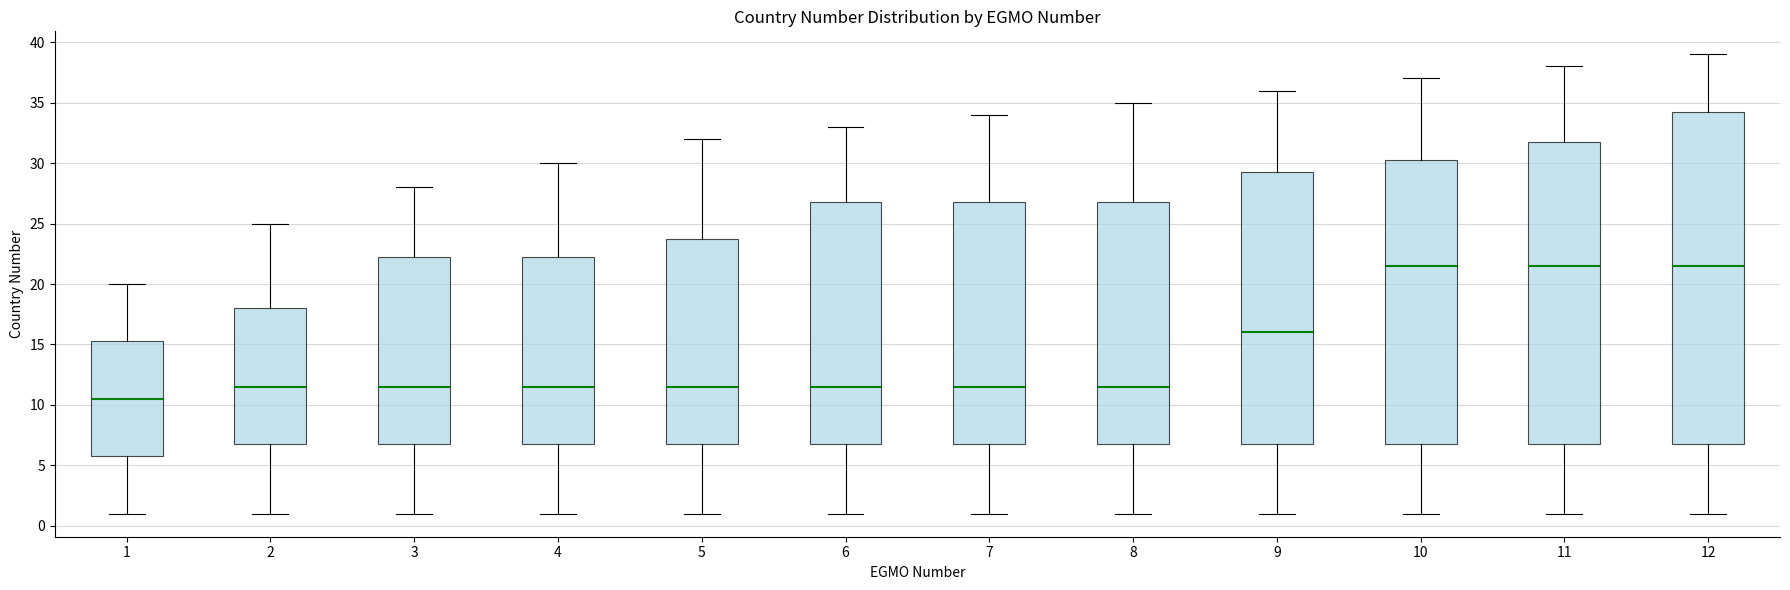

Comparing the boxes themselves (not the whiskers), which one is the tallest?

12